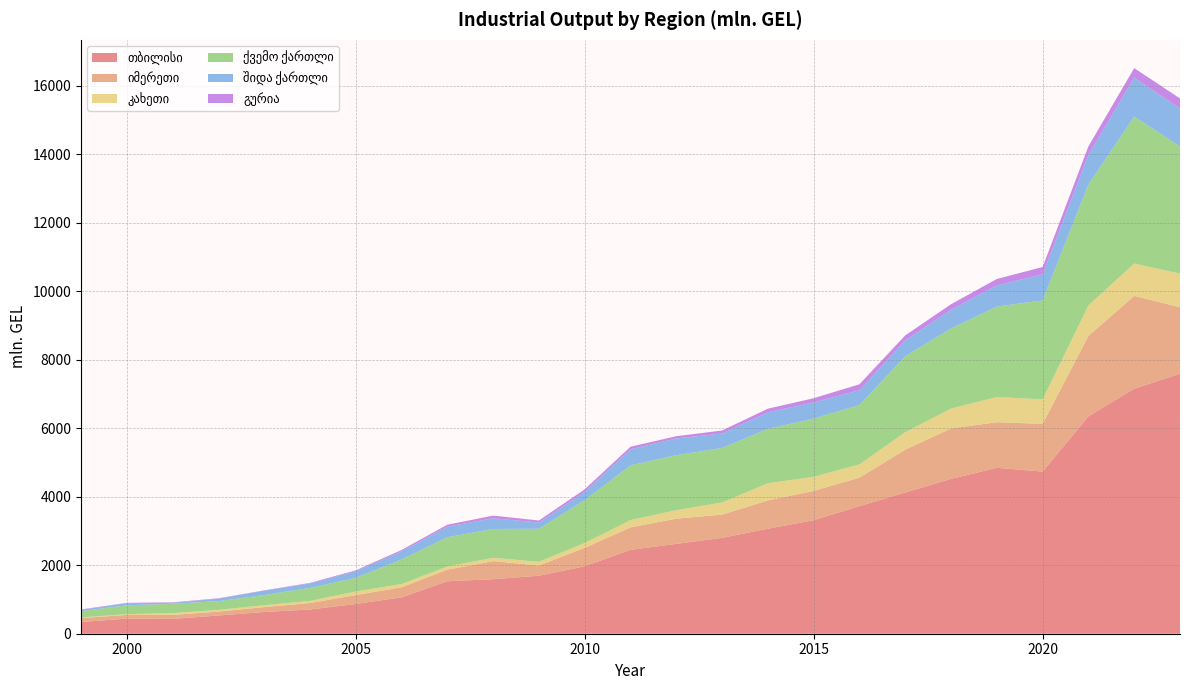

Reading right to left, transcribe all the data shown in this chart.

თბილისი: 7593.5	7156.0	6348.9	4735.1	4844.7	4522.1	4124.6	3726.2	3315.6	3066.2	2800.0	2624.6	2449.1	1969.0	1694.0	1591.7	1532.6	1060.9	869.0	707.7	634.1	532.3	432.7	440.8	341.3
იმერეთი: 1940.9	2711.0	2349.1	1394.5	1333.2	1472.3	1251.0	832.0	856.3	826.5	678.9	735.7	657.3	539.8	297.0	529.2	337.3	294.7	259.9	188.4	143.7	113.9	115.6	109.0	115.3
კახეთი: 981.2	944.6	888.6	714.5	734.2	580.7	509.6	387.3	411.0	500.6	353.6	247.6	212.8	141.5	110.0	94.3	95.0	96.0	104.5	61.8	55.5	49.1	55.0	20.7	18.8
ქვემო ქართლი: 3716.2	4292.7	3532.8	2889.9	2643.1	2339.6	2221.0	1733.7	1701.6	1589.4	1594.8	1606.1	1599.6	1249.8	963.9	844.7	854.1	715.9	399.8	379.6	296.7	257.0	273.0	259.5	183.6
შიდა ქართლი: 1106.6	1136.1	862.9	760.7	619.4	548.3	462.0	433.4	471.1	482.5	420.6	488.0	467.3	245.1	180.7	313.6	305.8	238.5	192.0	130.8	126.7	71.4	26.3	60.3	38.9
გურია: 294.0	278.0	250.9	214.9	186.1	160.7	145.2	173.1	122.0	107.2	87.6	66.4	75.3	71.6	61.5	75.7	58.8	40.0	25.4	16.2	9.5	11.7	14.5	11.7	11.5